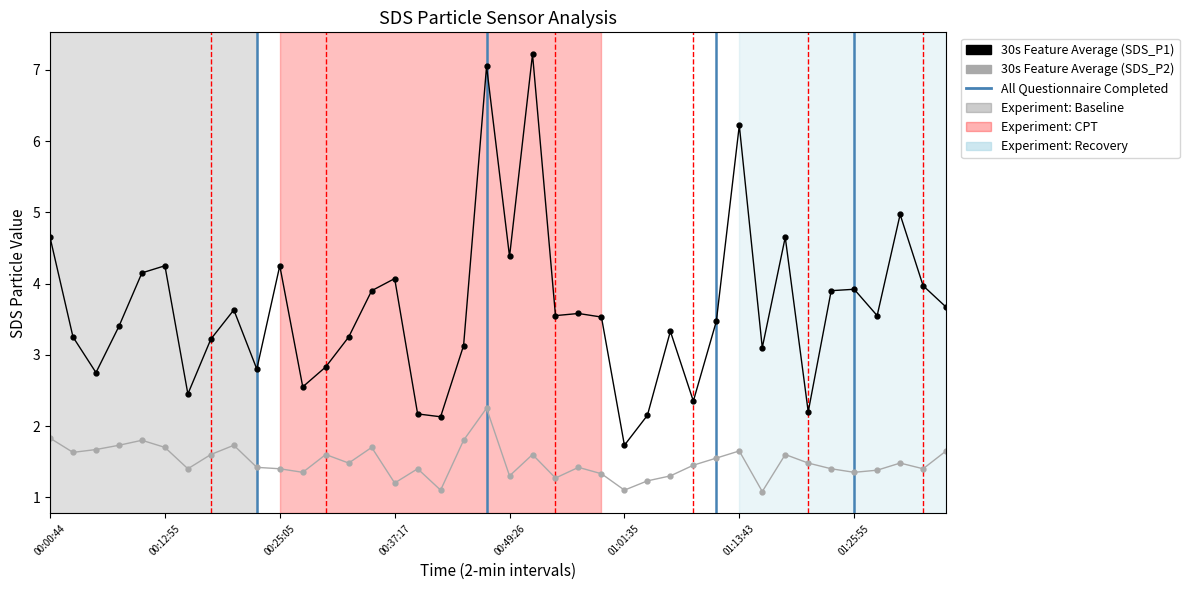

What is the smallest value displayed?

1.1